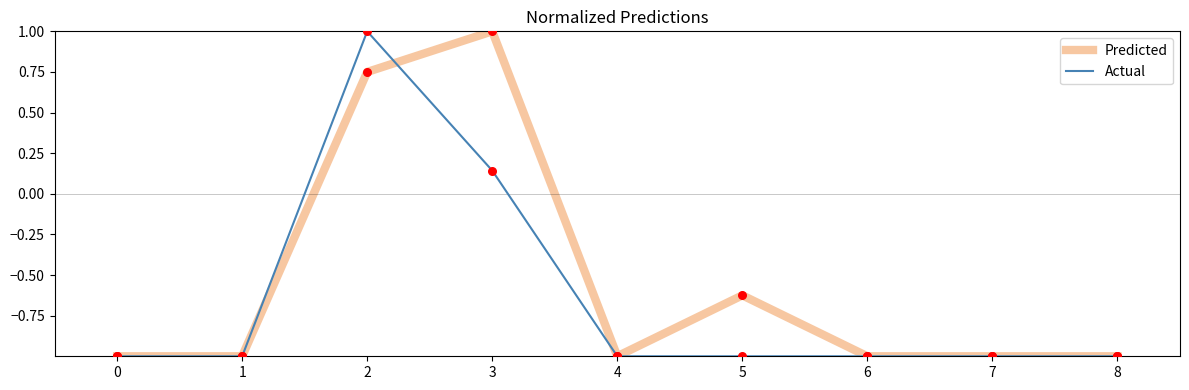

Which series has the largest total across all categories?

Predicted